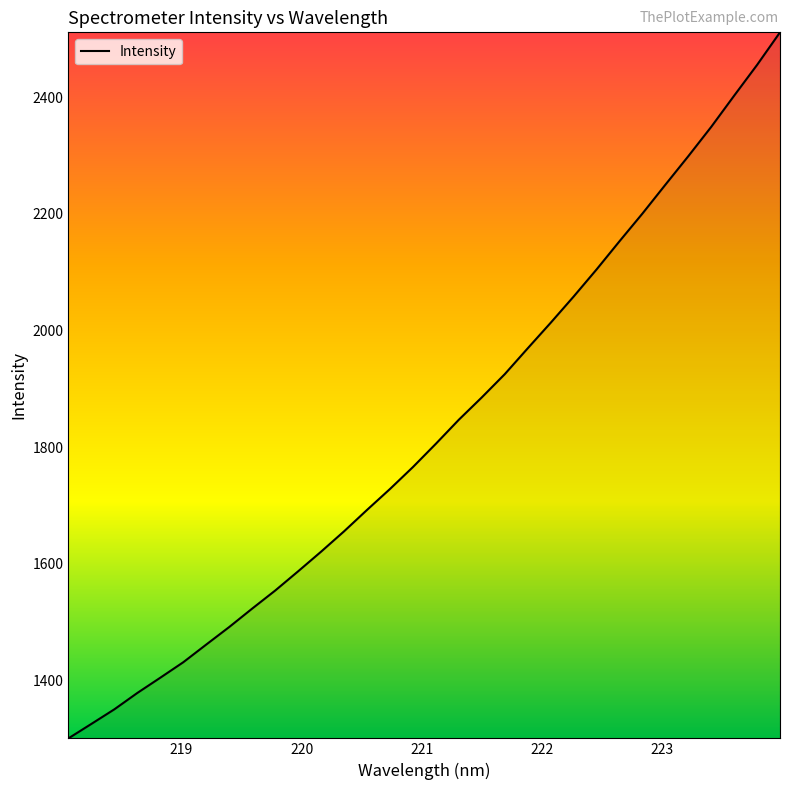

What is the smallest value displayed?

1301.1